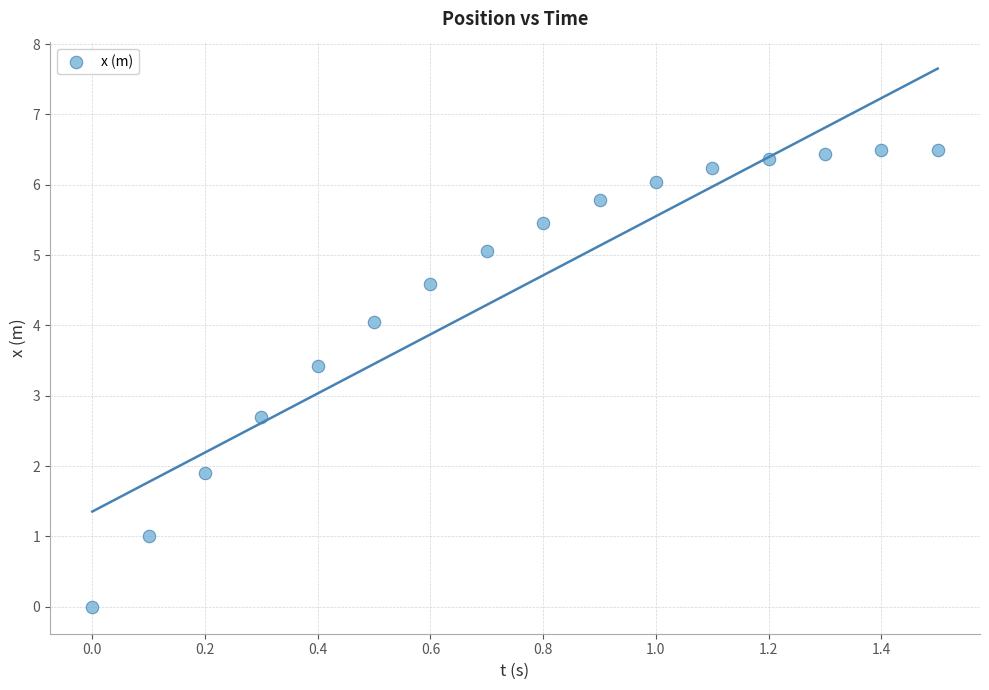

What is the range of Y values (max minus min)?

6.5